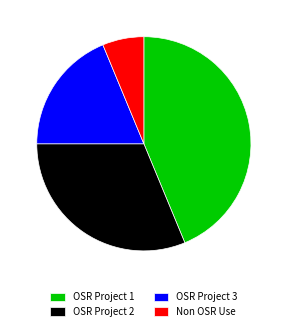

Do OSR Project 3 and Non OSR Use together represent more than half of the pie?

No